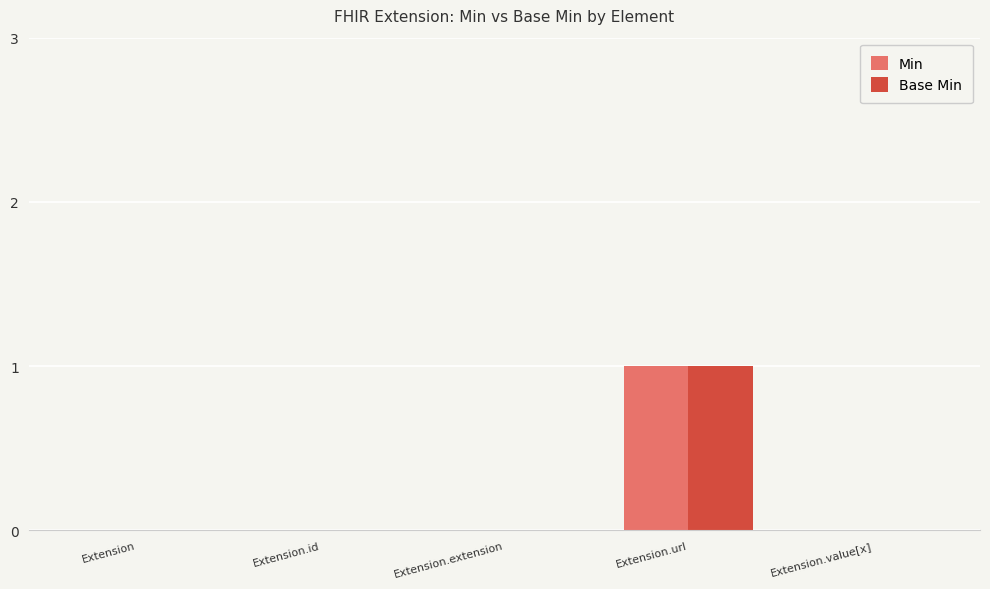

At which category is the sum across all series the highest?

Extension.url